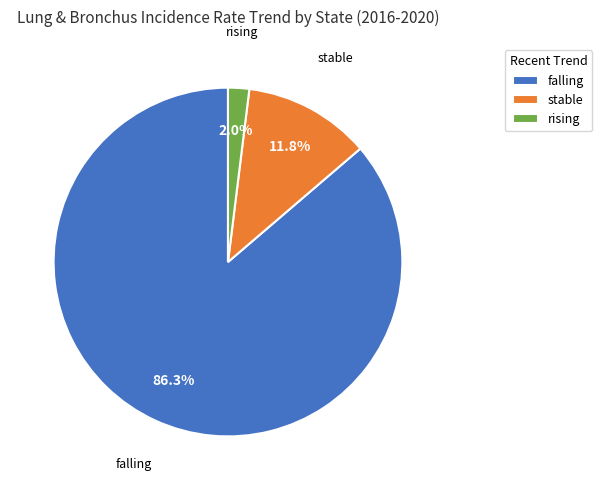

Does falling account for over 50% of the chart?

Yes